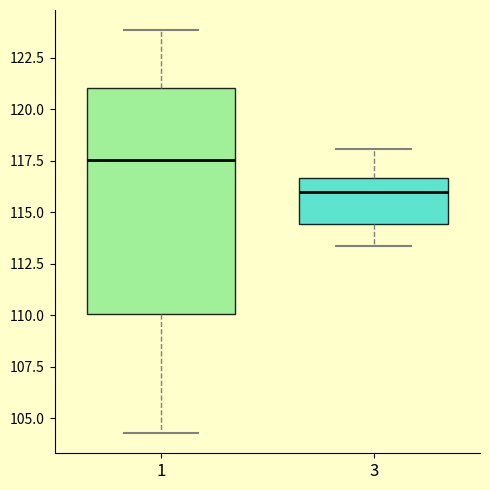

Which box is the tallest, from its lower edge to its upper edge?

1